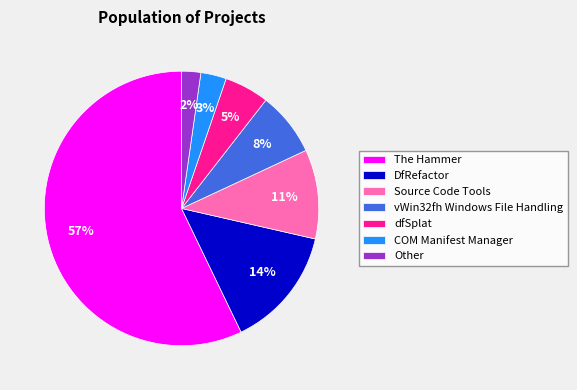

Which slice is the smallest?

Other